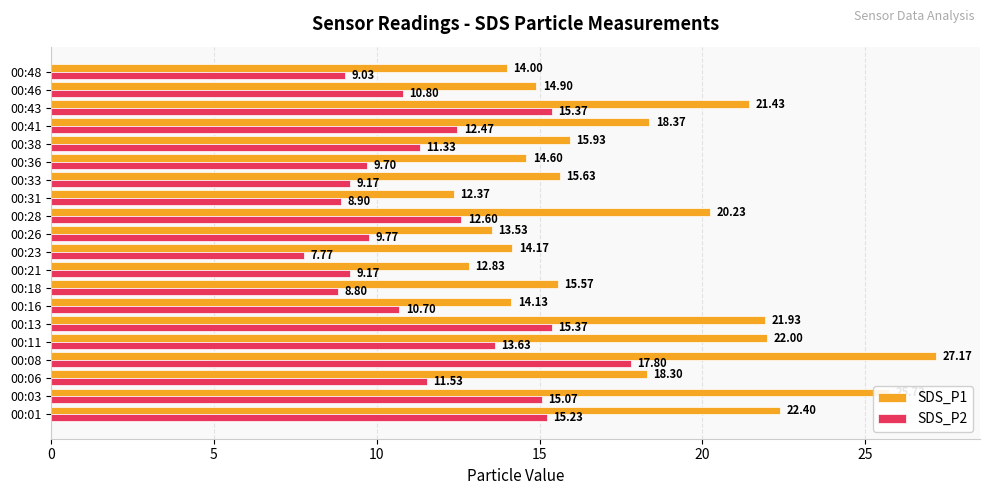

What is the spread (max minus min) of values at 00:01?

7.2